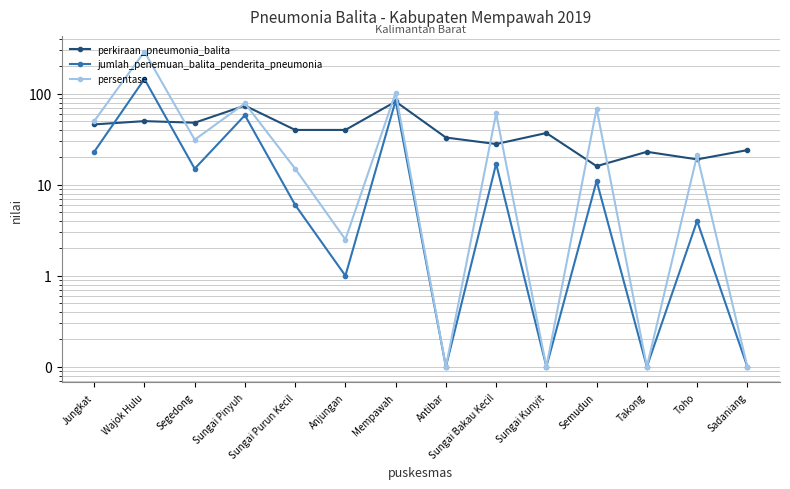

List the series in order of their overall mean, lowest first.

jumlah_penemuan_balita_penderita_pneumonia, perkiraan_pneumonia_balita, persentase